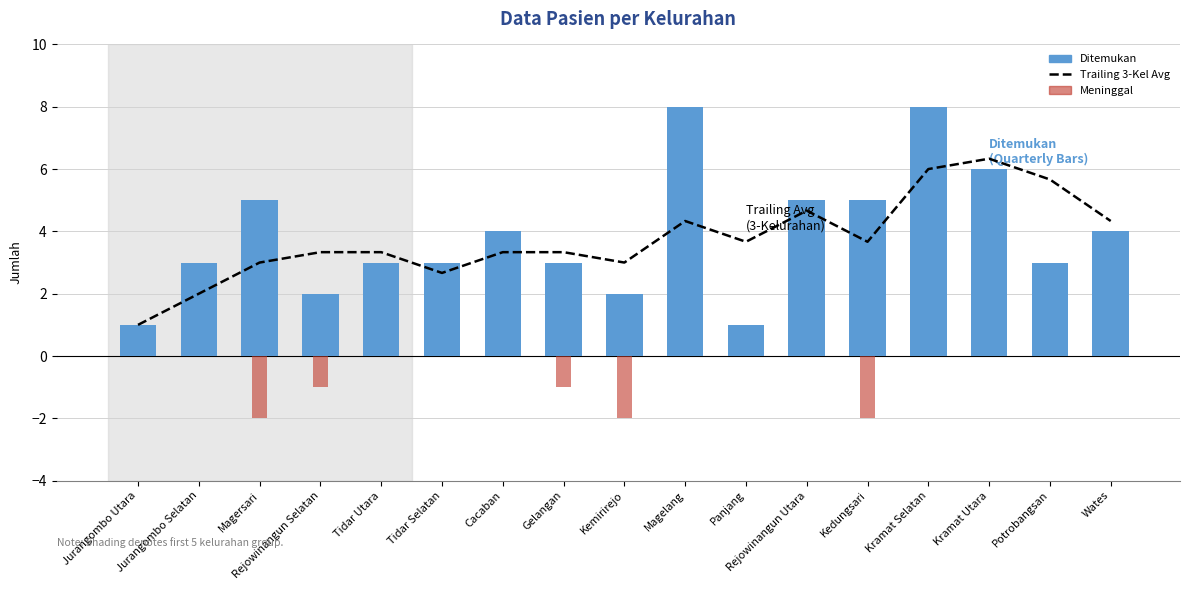

What position from the right is Jurangombo Selatan?

16